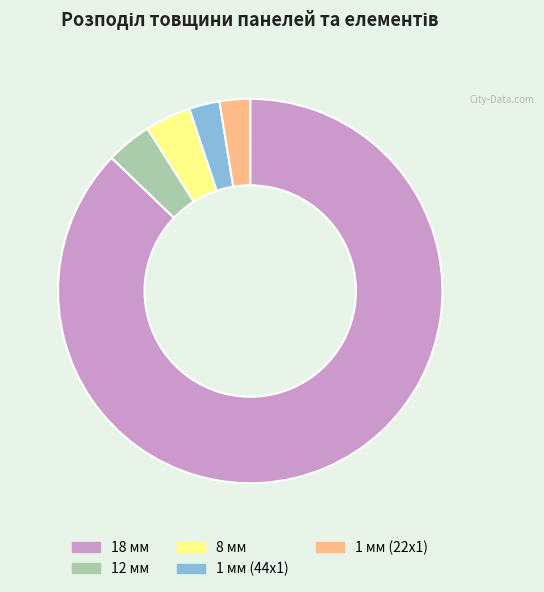

Is it true that 8 мм is 4% of the pie?

True